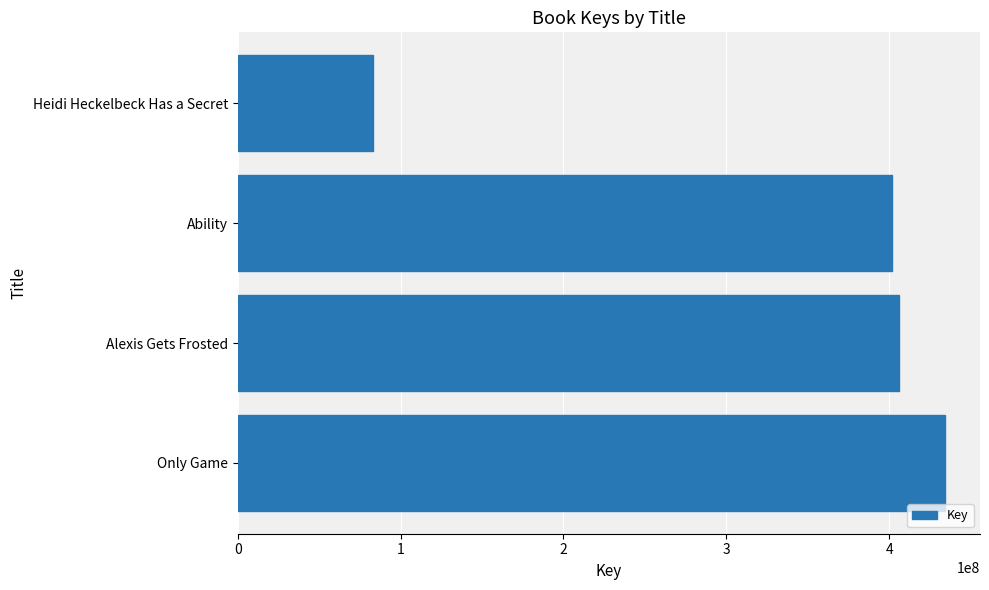

Is it true that the value at Only Game is 434097145?

True